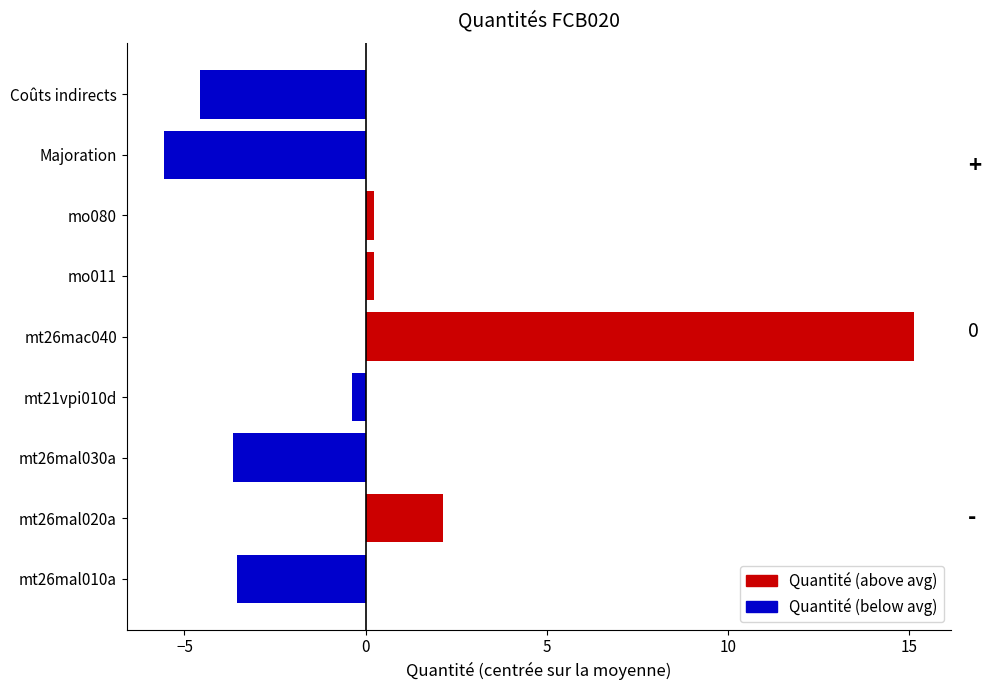

Rank the series at Coûts indirects from lowest to highest value.

Quantité (below avg), Quantité (above avg)